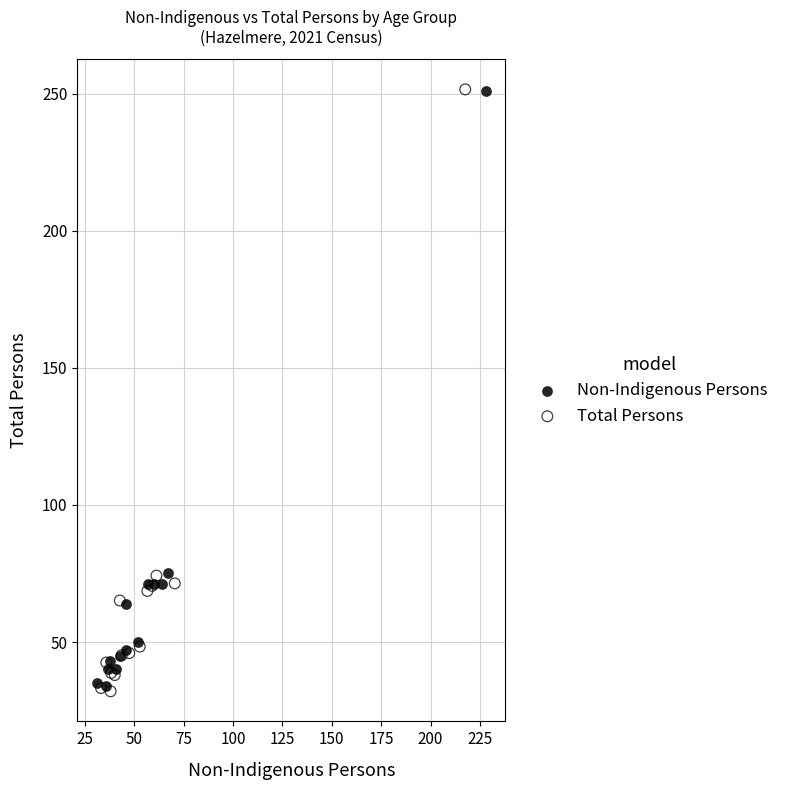

What are all the series names shown in the legend?

Non-Indigenous Persons, Total Persons